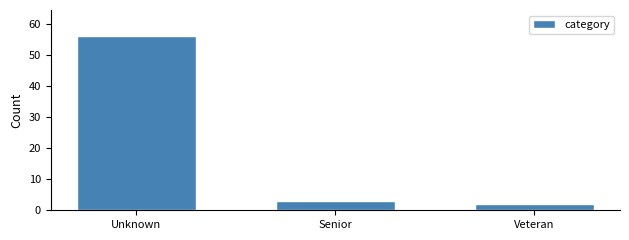

Reading left to right, transcribe all the data shown in this chart.

Unknown=56	Senior=3	Veteran=2